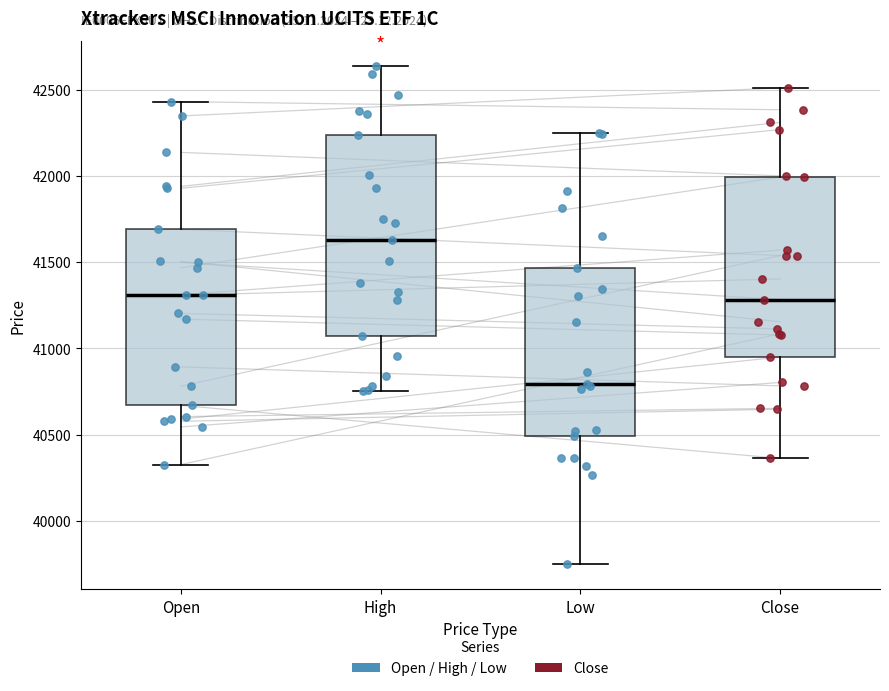

Where is the upper edge of the box for Close on the y-axis? The values are not printed on the chart, so give them approximately, as read against the axis.

42000